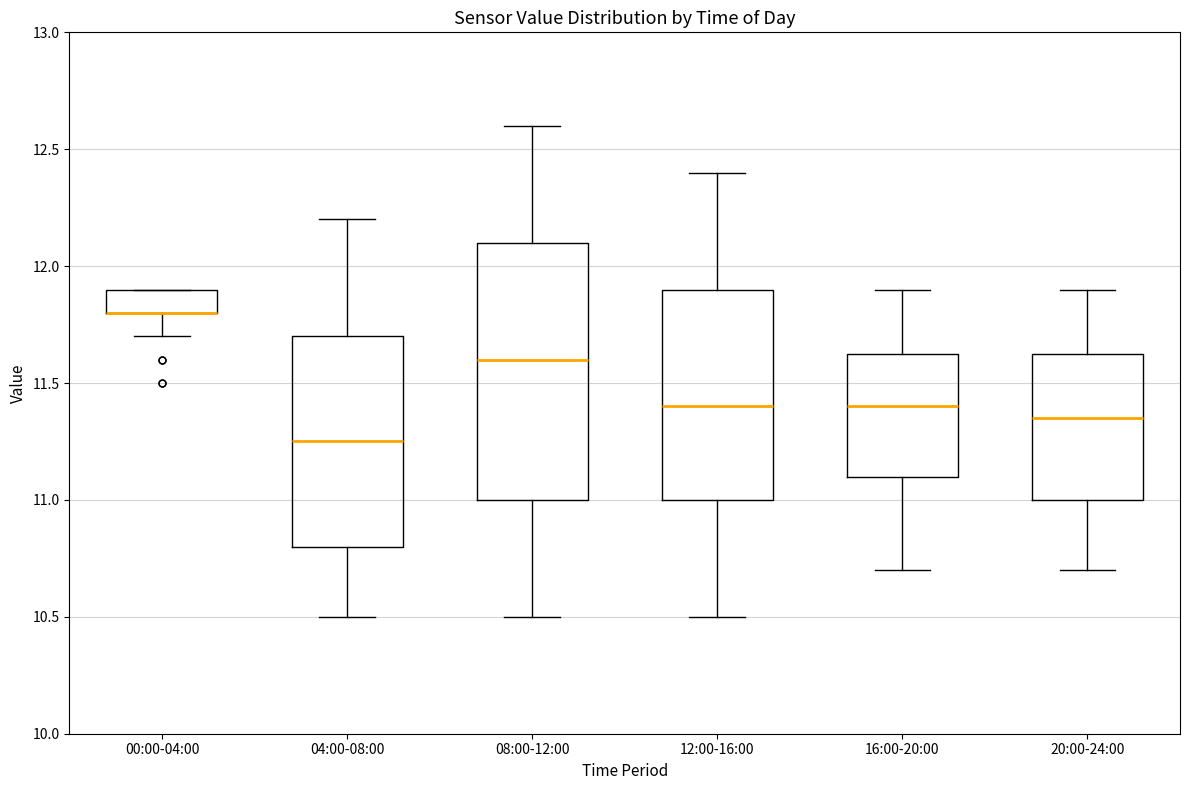

Comparing the boxes themselves (not the whiskers), which one is the tallest?

08:00-12:00